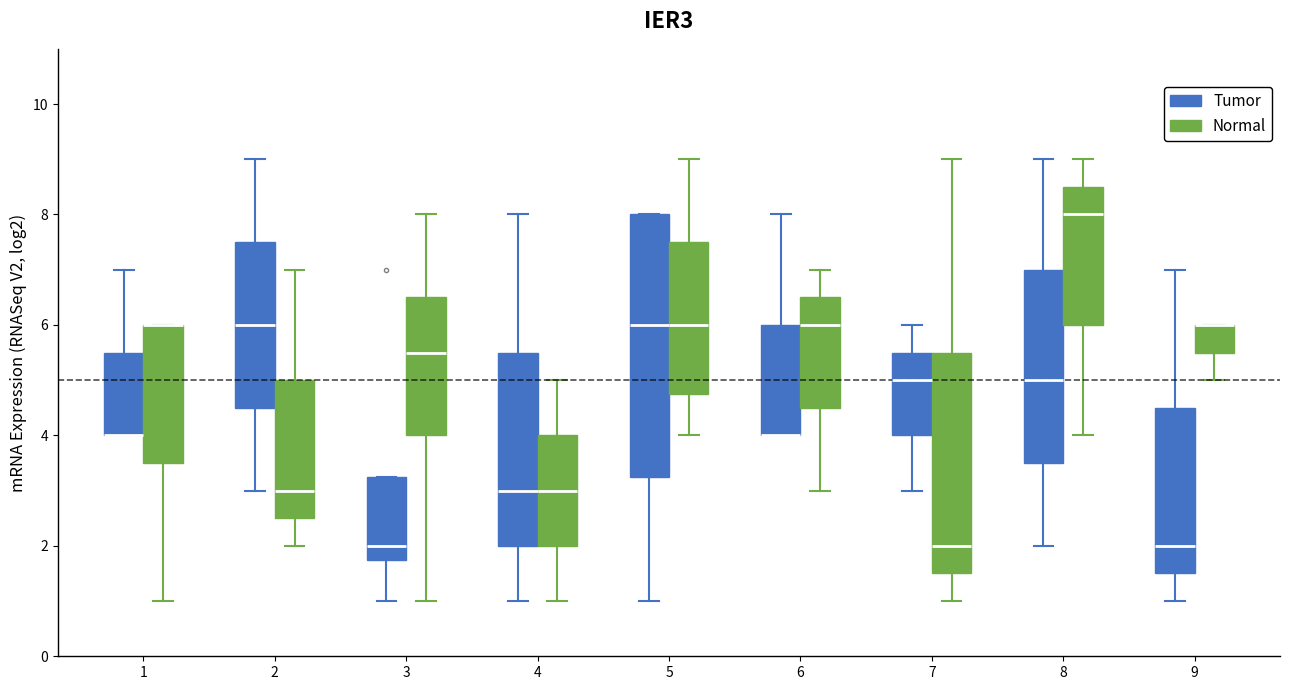

Reading left to right, transcribe this box plot: for each box, give where its median line is, the range the box spans, and where its two whiskers end, as read against the y-axis. The values are not printed on the chart, so give them approximately, as read against the axis.

1 (Tumor): median 4.0 (drawn on the box's lower edge), box 4.0 to 5.6, whiskers 4.0 to 7.0
1 (Normal): median 6.0 (drawn on the box's upper edge), box 3.6 to 6.0, whiskers 1.0 to 6.0
2 (Tumor): median 6.0, box 4.6 to 7.6, whiskers 3.0 to 9.0
2 (Normal): median 3.0, box 2.6 to 5.0, whiskers 2.0 to 7.0
3 (Tumor): median 2.0, box 1.8 to 3.2, whiskers 1.0 to 3.2
3 (Normal): median 5.6, box 4.0 to 6.6, whiskers 1.0 to 8.0
4 (Tumor): median 3.0, box 2.0 to 5.6, whiskers 1.0 to 8.0
4 (Normal): median 3.0, box 2.0 to 4.0, whiskers 1.0 to 5.0
5 (Tumor): median 6.0, box 3.2 to 8.0, whiskers 1.0 to 8.0
5 (Normal): median 6.0, box 4.8 to 7.6, whiskers 4.0 to 9.0
6 (Tumor): median 4.0 (drawn on the box's lower edge), box 4.0 to 6.0, whiskers 4.0 to 8.0
6 (Normal): median 6.0, box 4.6 to 6.6, whiskers 3.0 to 7.0
7 (Tumor): median 5.0, box 4.0 to 5.6, whiskers 3.0 to 6.0
7 (Normal): median 2.0, box 1.6 to 5.6, whiskers 1.0 to 9.0
8 (Tumor): median 5.0, box 3.6 to 7.0, whiskers 2.0 to 9.0
8 (Normal): median 8.0, box 6.0 to 8.6, whiskers 4.0 to 9.0
9 (Tumor): median 2.0, box 1.6 to 4.6, whiskers 1.0 to 7.0
9 (Normal): median 6.0 (drawn on the box's upper edge), box 5.6 to 6.0, whiskers 5.0 to 6.0